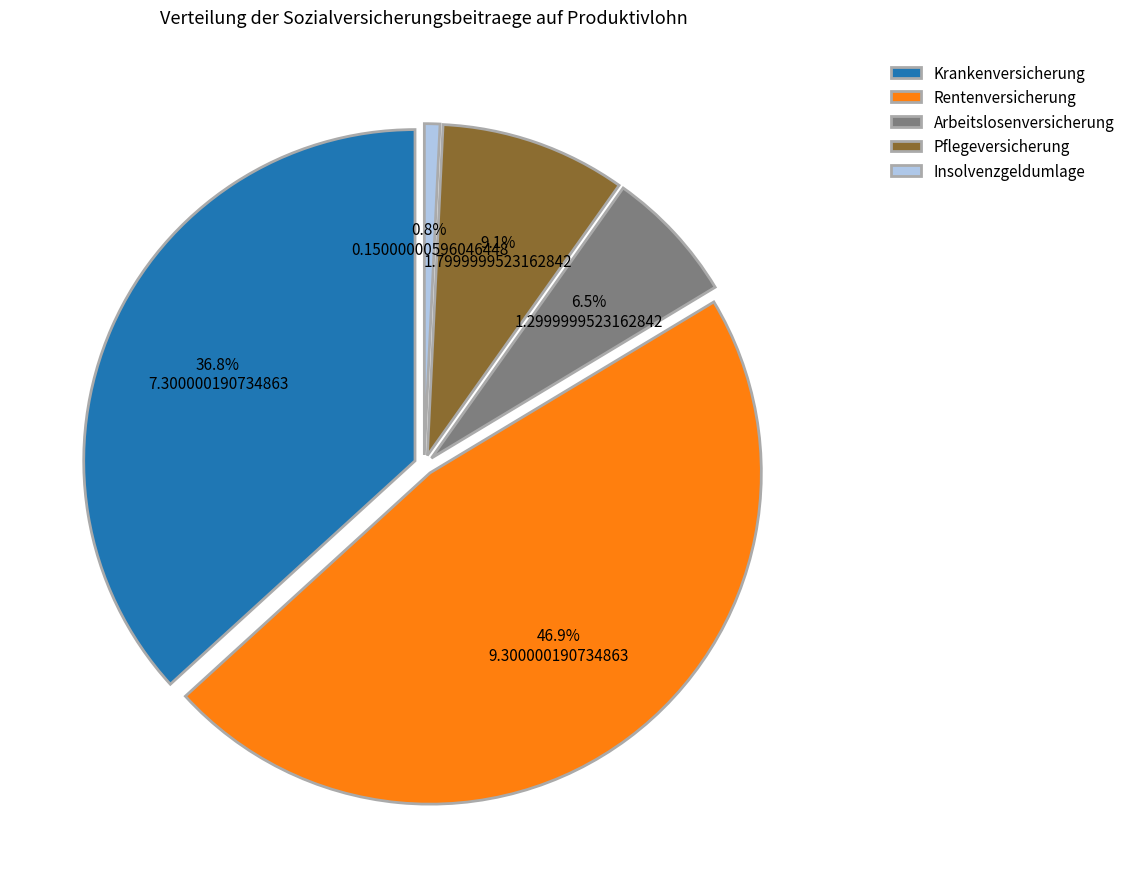

Which category has the smallest portion of the pie?

Insolvenzgeldumlage